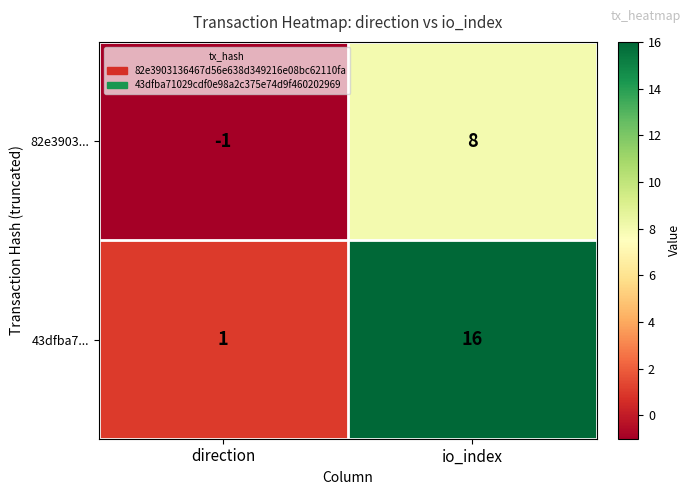

Is it true that 43dfba7... equals 0 at direction?

False